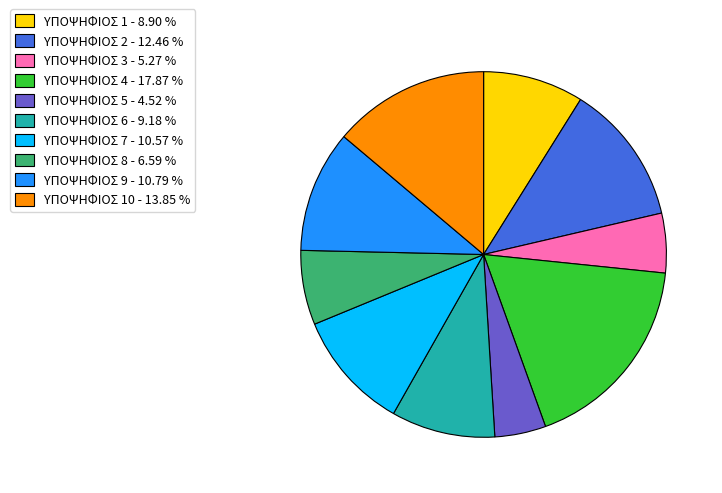

Does any single category account for the majority?

No